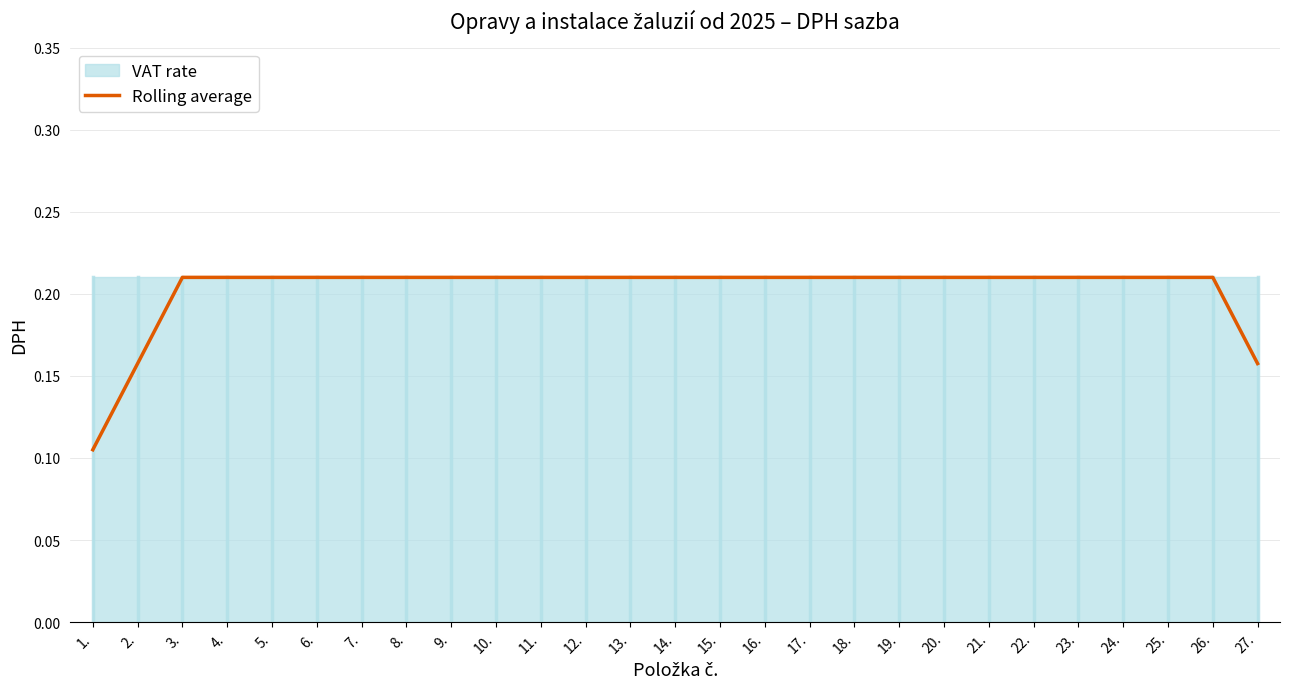

What is the maximum value shown in the chart?

0.2